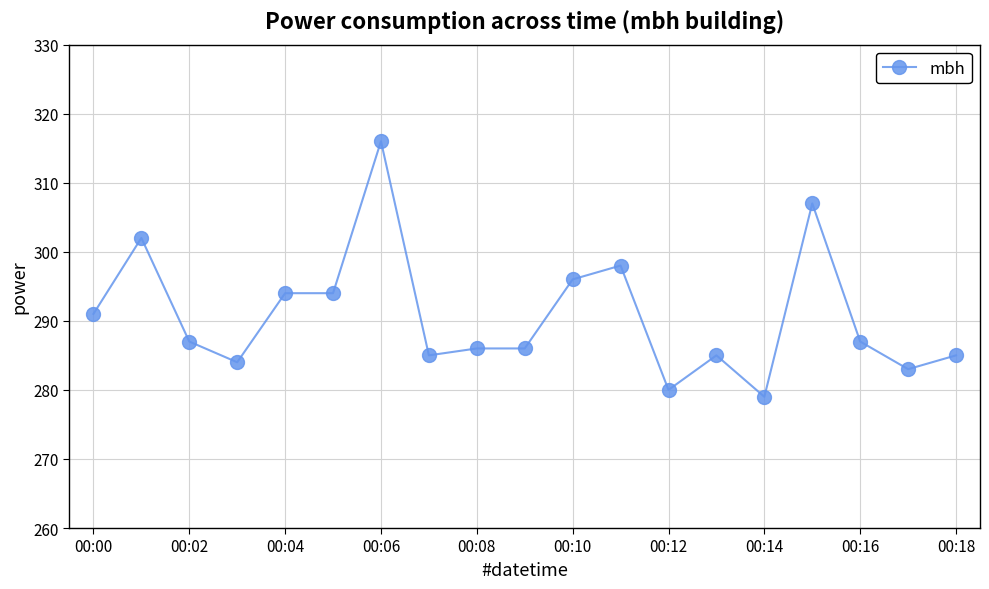

What is the greatest value displayed?

316